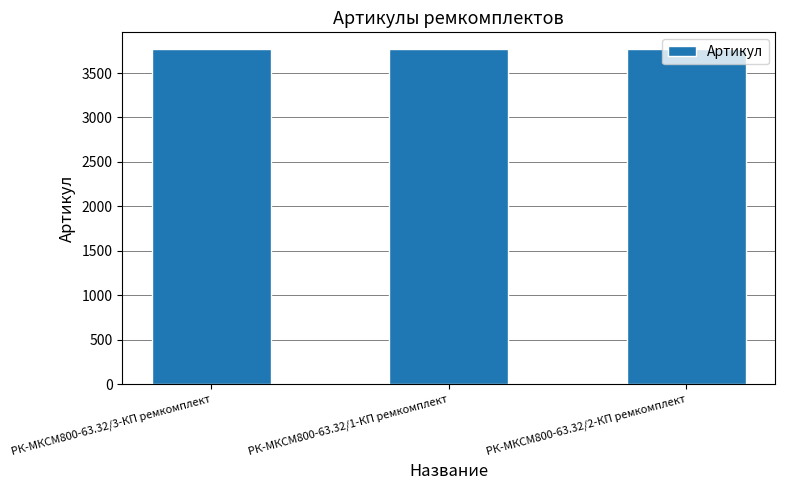

What is the label of the 3rd bar from the left?

РК-МКСМ800-63.32/2-КП ремкомплект